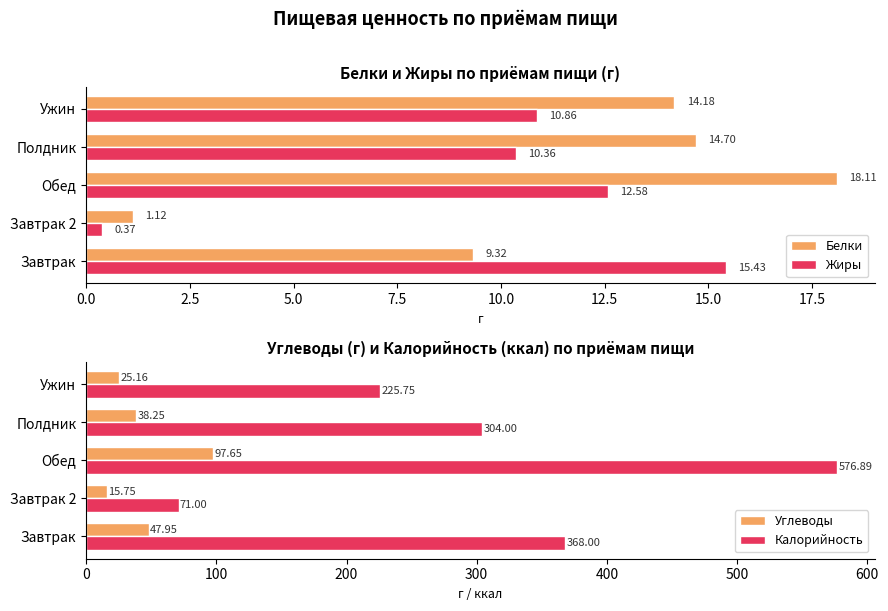

Rank the categories by Углеводы value from highest to lowest.

Обед, Завтрак, Полдник, Ужин, Завтрак 2